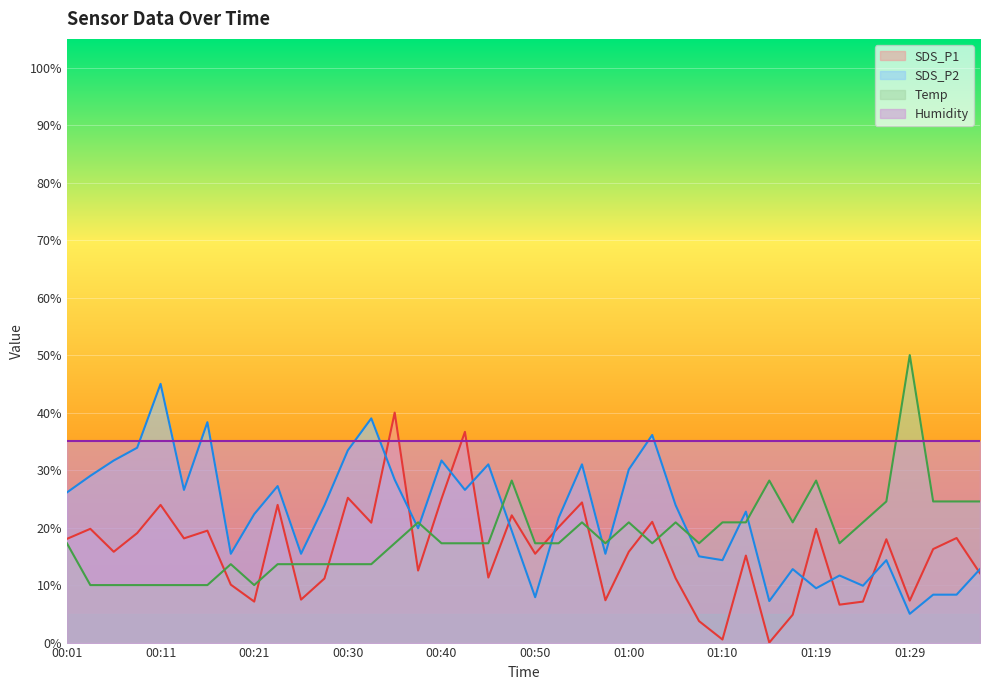

Is the value of Temp at 00:25 greater than the value of SDS_P2 at 01:07?

No